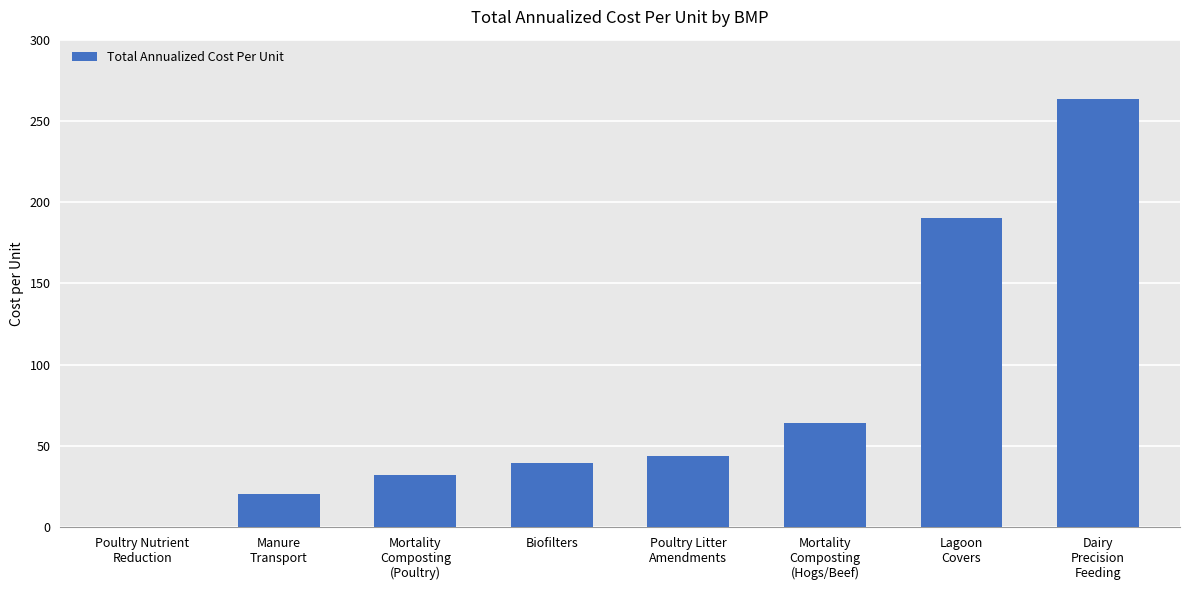

What is the maximum value shown in the chart?

263.5